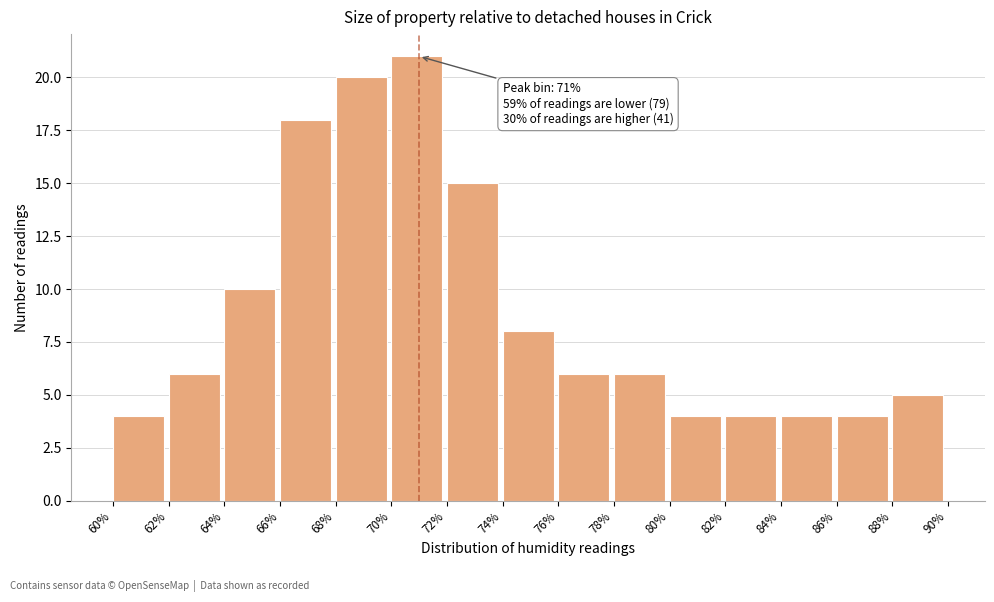

Over which range of the x-axis is the bar tallest?

70% to 72%